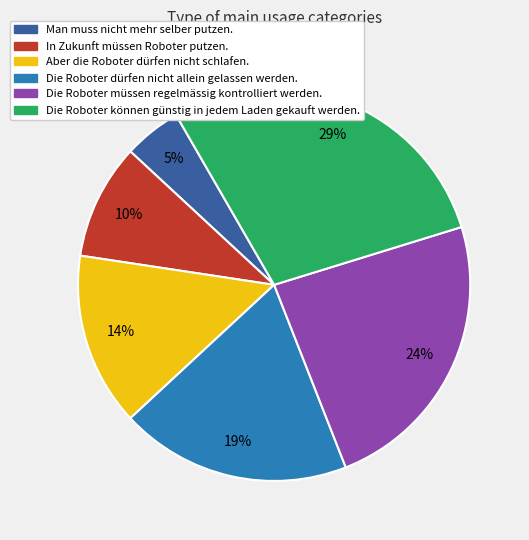

True or false: Die Roboter dürfen nicht allein gelassen werden. accounts for 19% of the total.

True